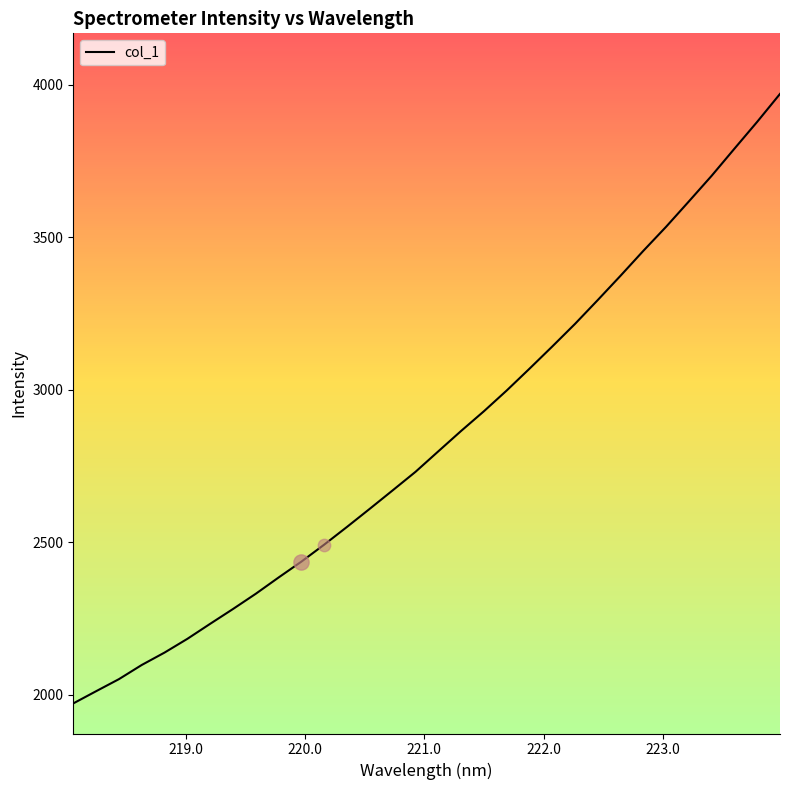

What is the maximum value shown in the chart?

3970.1